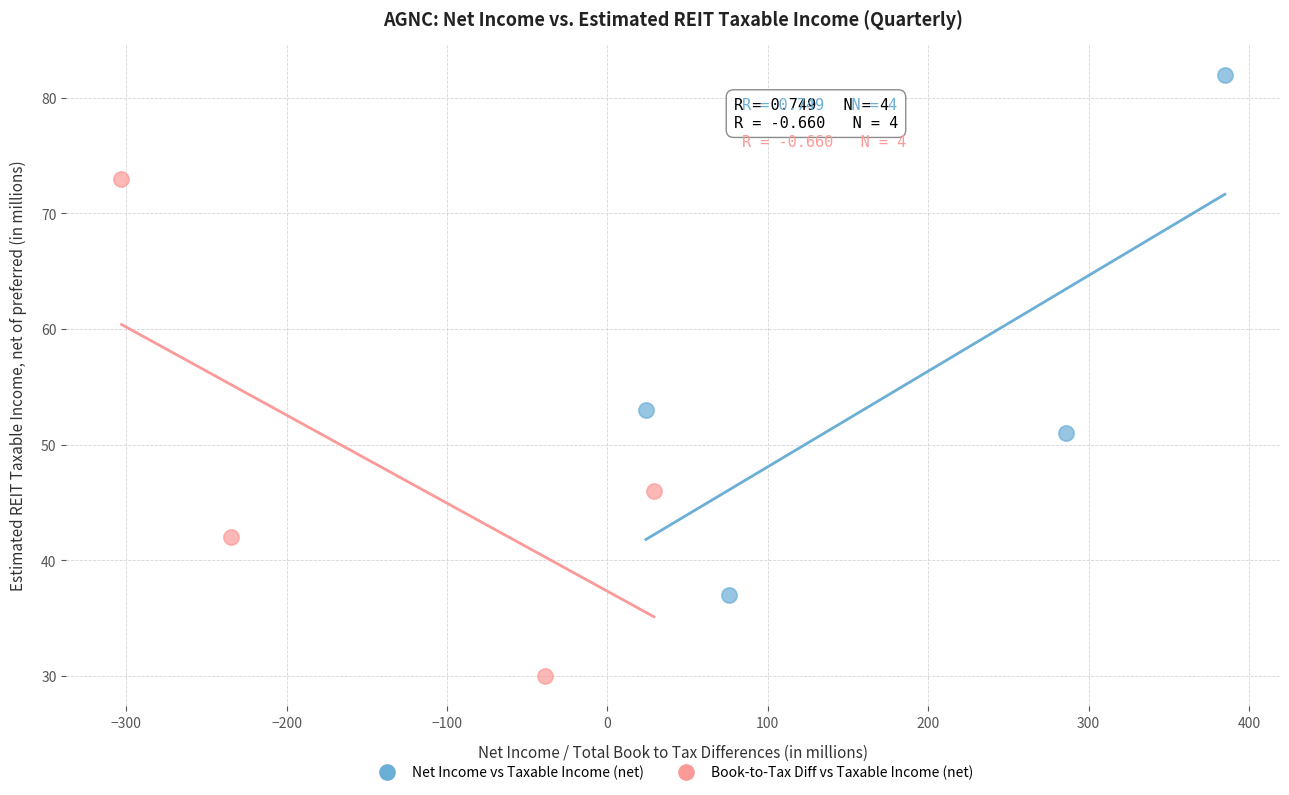

Which series reaches the minimum Y coordinate?

Book-to-Tax Diff vs Taxable Income (net)